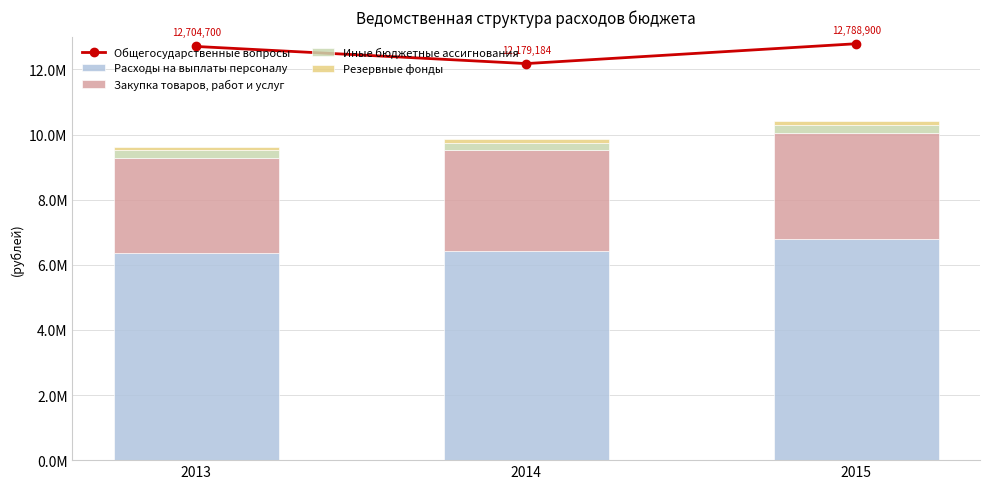

What are all the series names shown in the legend?

Общегосударственные вопросы, Расходы на выплаты персоналу, Закупка товаров, работ и услуг, Иные бюджетные ассигнования, Резервные фонды